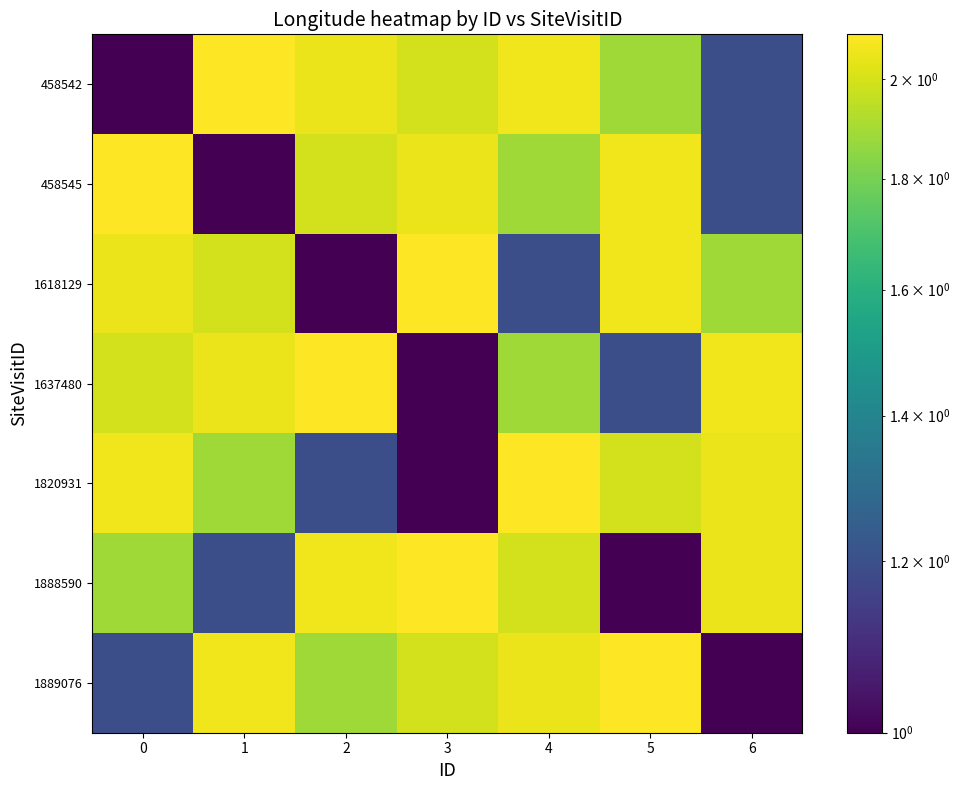

Between 2 and 4, which series saw the biggest shift?

1820931